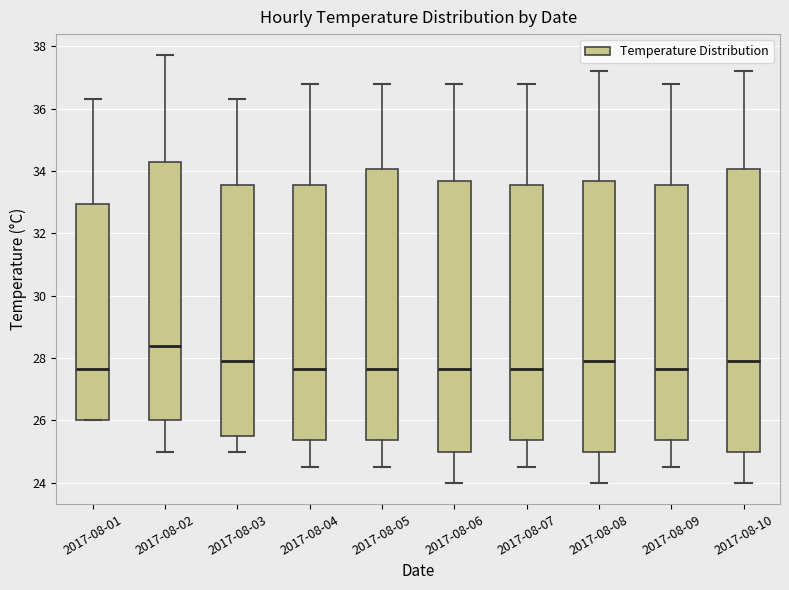

Where is the upper edge of the box for 2017-08-10 on the y-axis? The values are not printed on the chart, so give them approximately, as read against the axis.

34.0